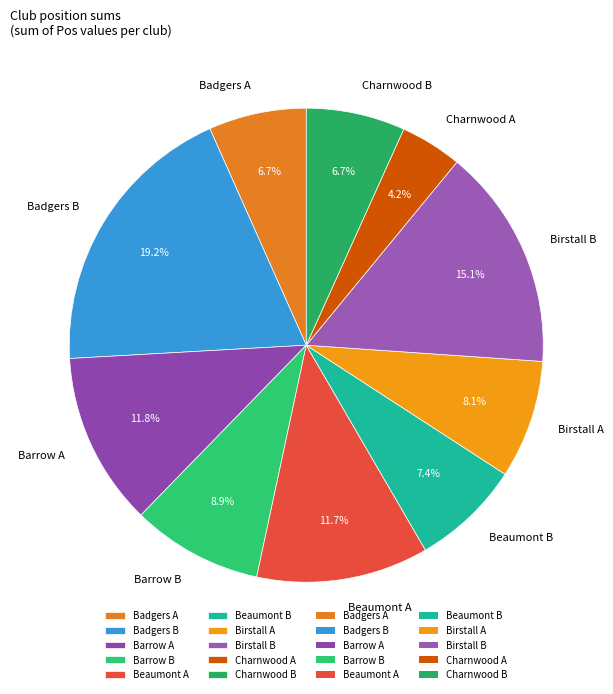

Is Beaumont B the majority of the pie?

No